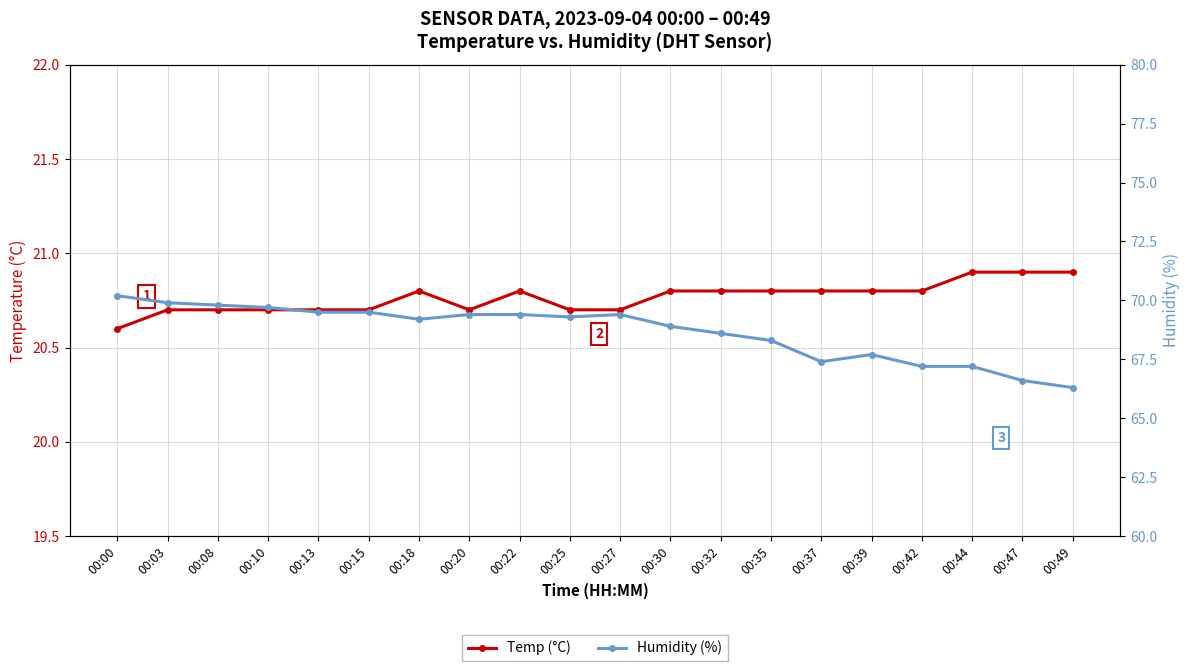

Is it true that Humidity (%) equals 40.4 at 00:13?

False